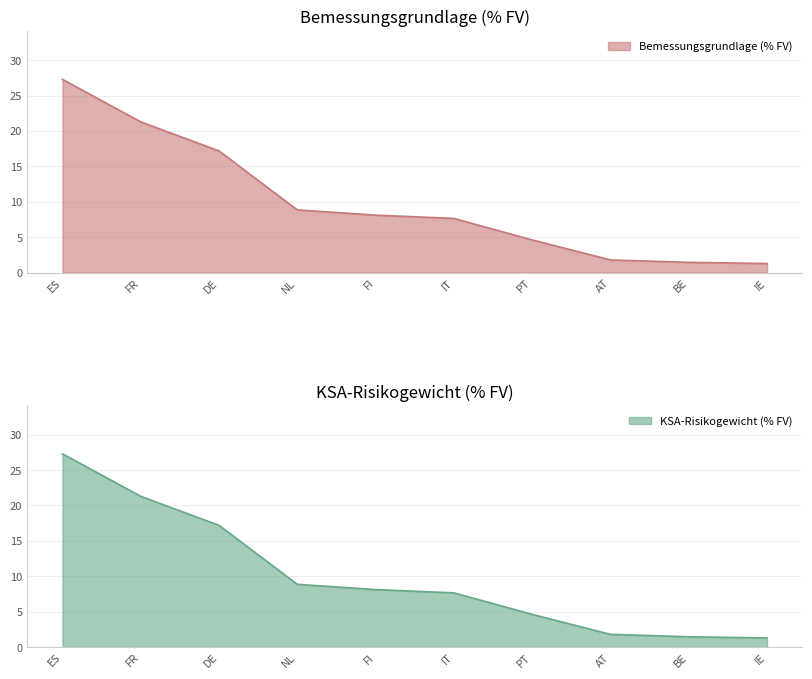

The Bemessungsgrundlage (% FV) series shows 8.1 at FI. True or false?

True